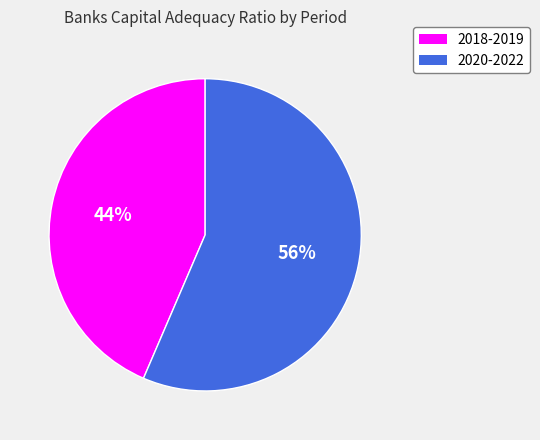

Is there a majority slice in this chart?

Yes